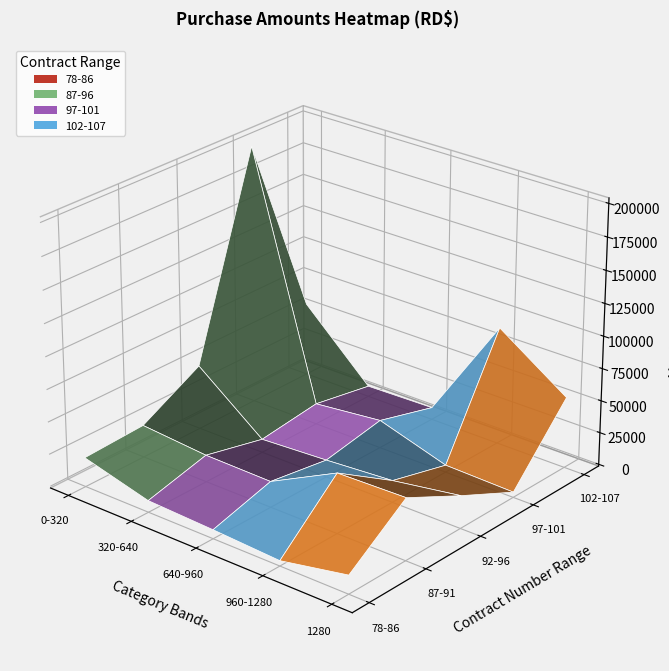

How many data points in 97-101 are above 14800?

3